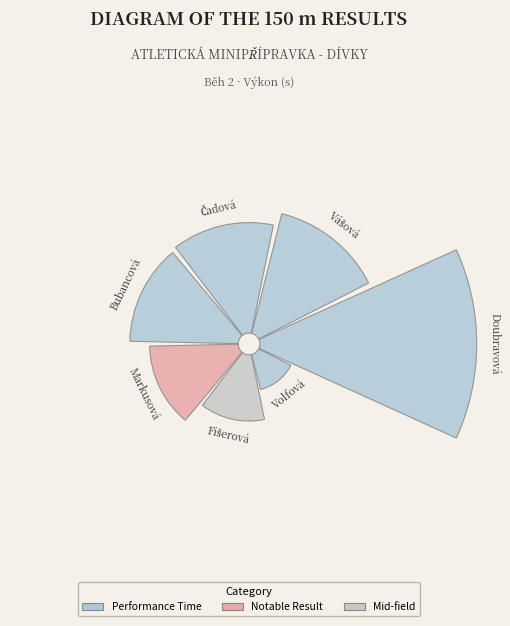

To the nearest percent, what percentage of the pie is Markusová Klára?

12%